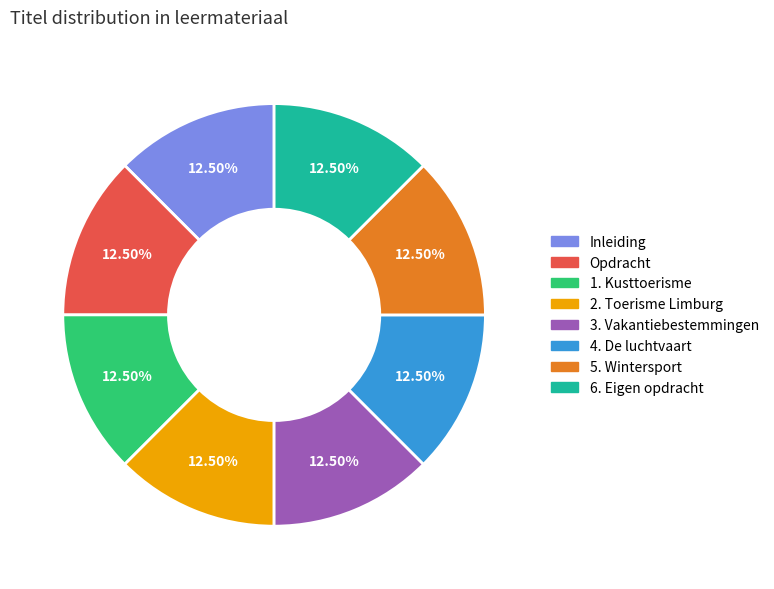

Does 1. Kusttoerisme represent more than half of the total?

No